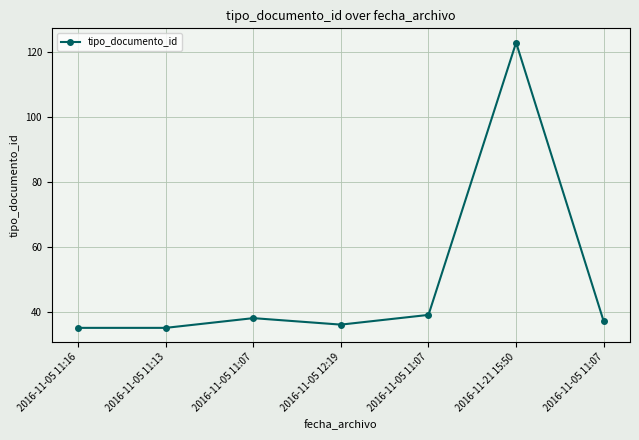

How many categories are shown in the chart?

7